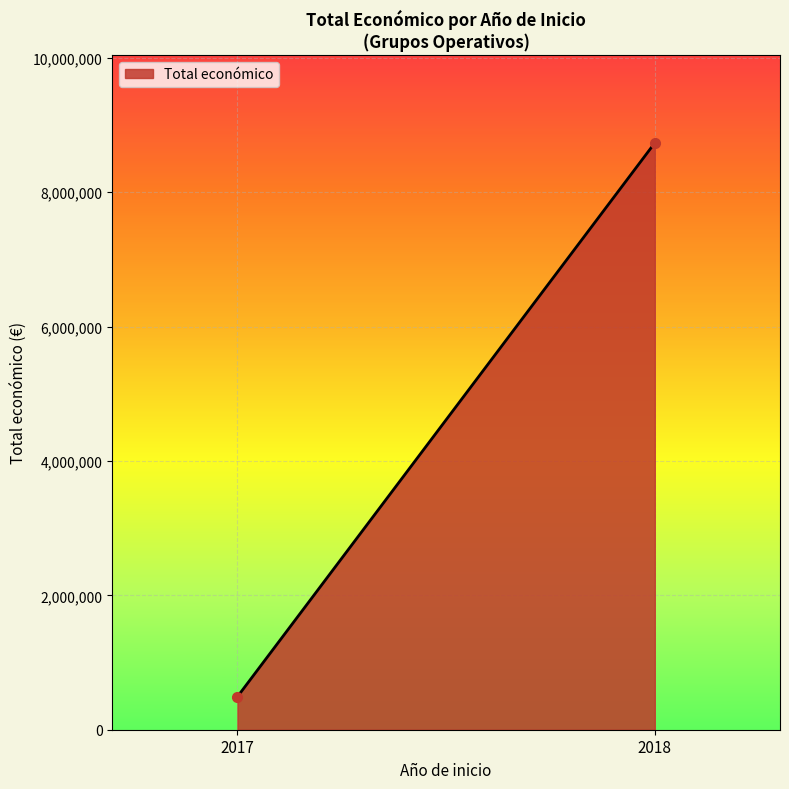

What is the value of the 1st point from the left?

492343